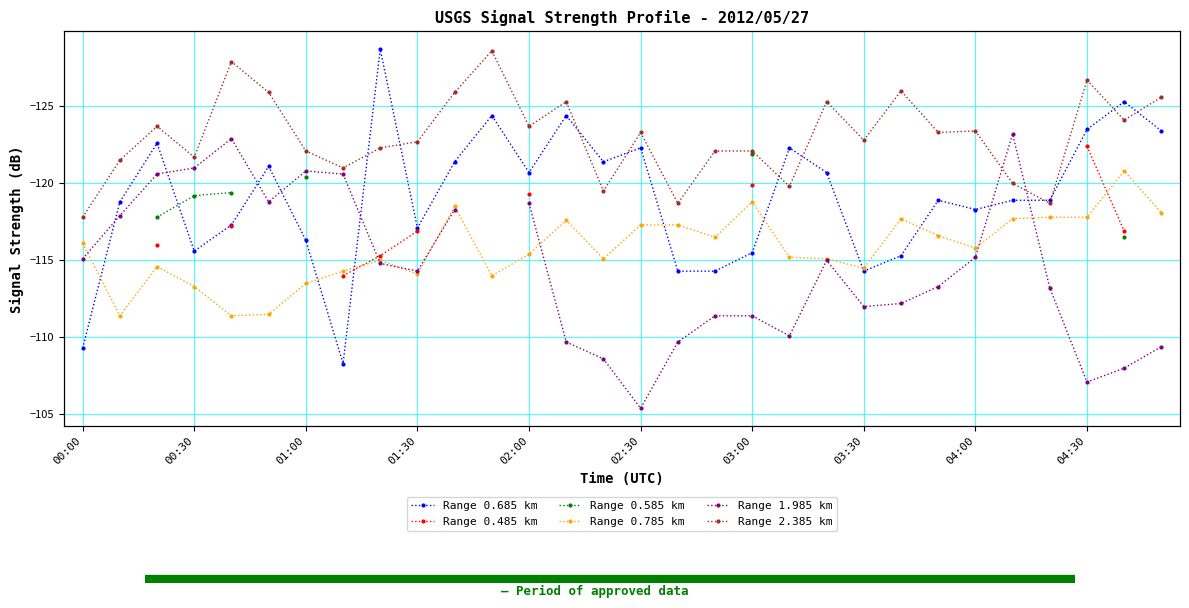

The value of Range 2.385 km at 16 is -118.7. True or false?

True